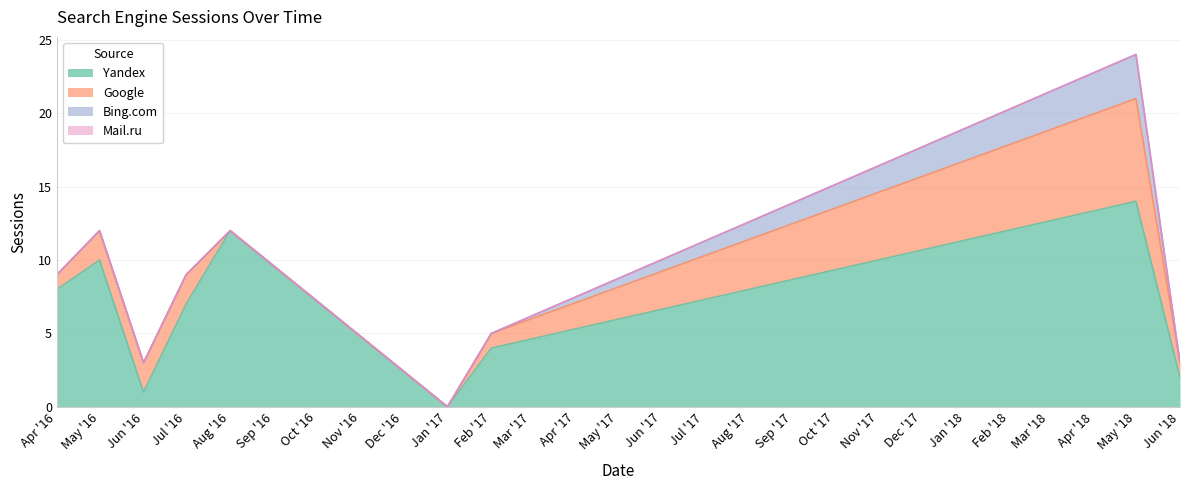

Count the number of categories in the chart.

9